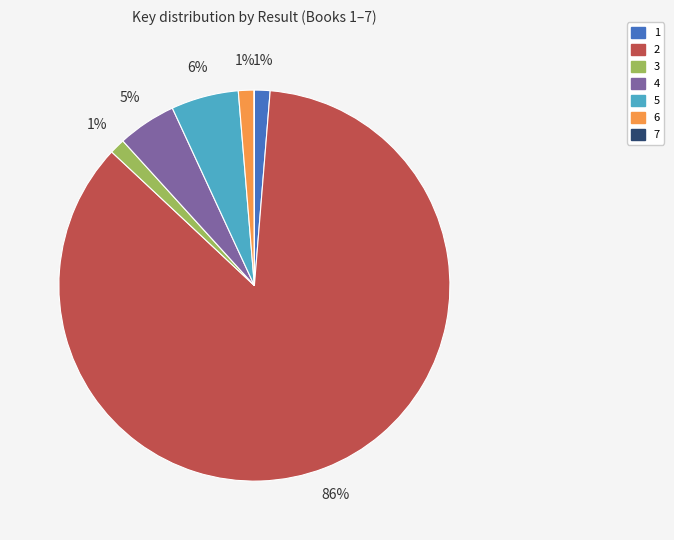

Is it true that 6 is 1% of the pie?

True